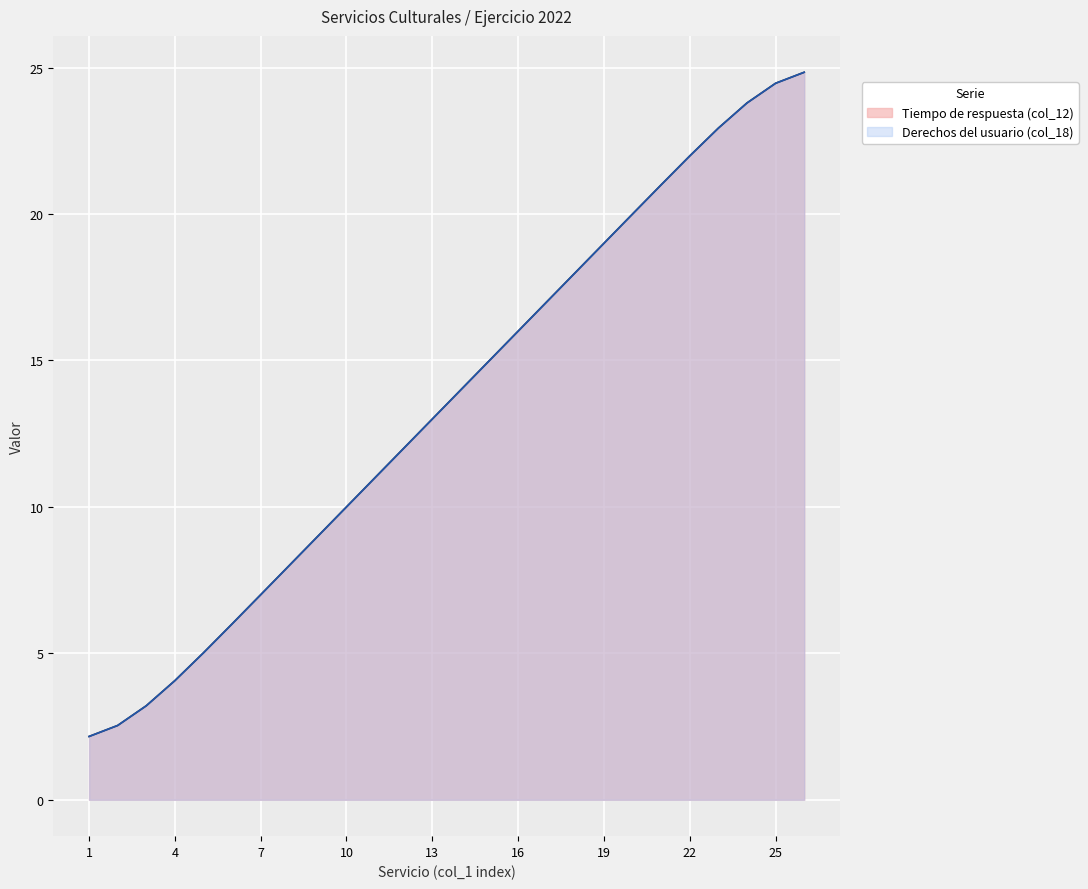

What is the maximum value shown in the chart?

24.8